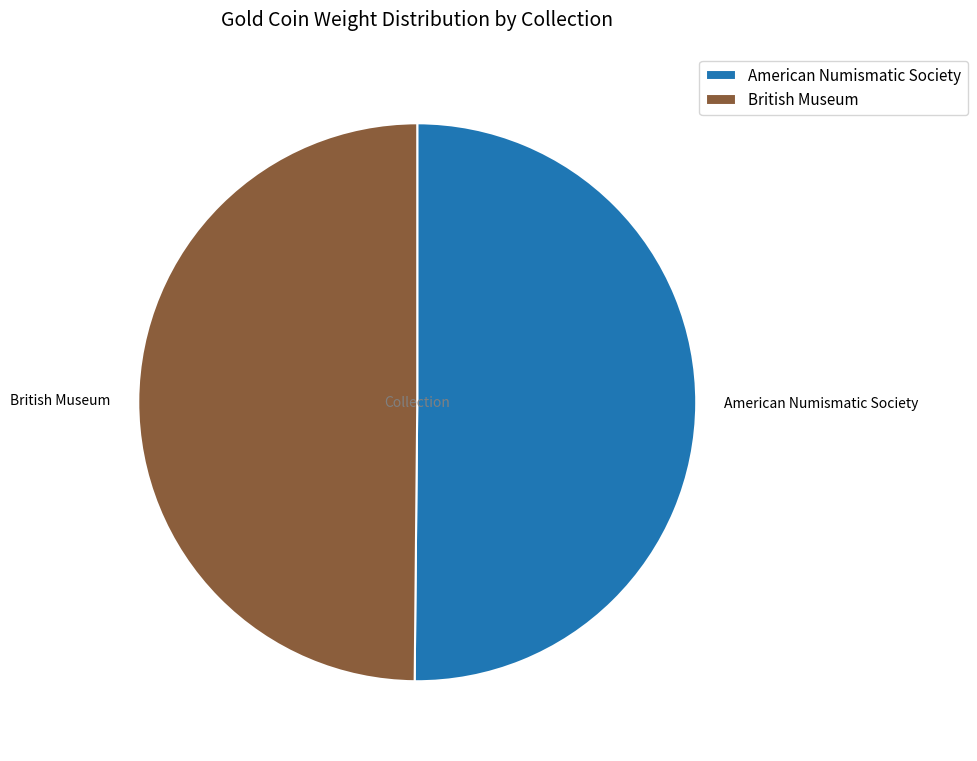

Do American Numismatic Society and British Museum together represent more than half of the pie?

Yes